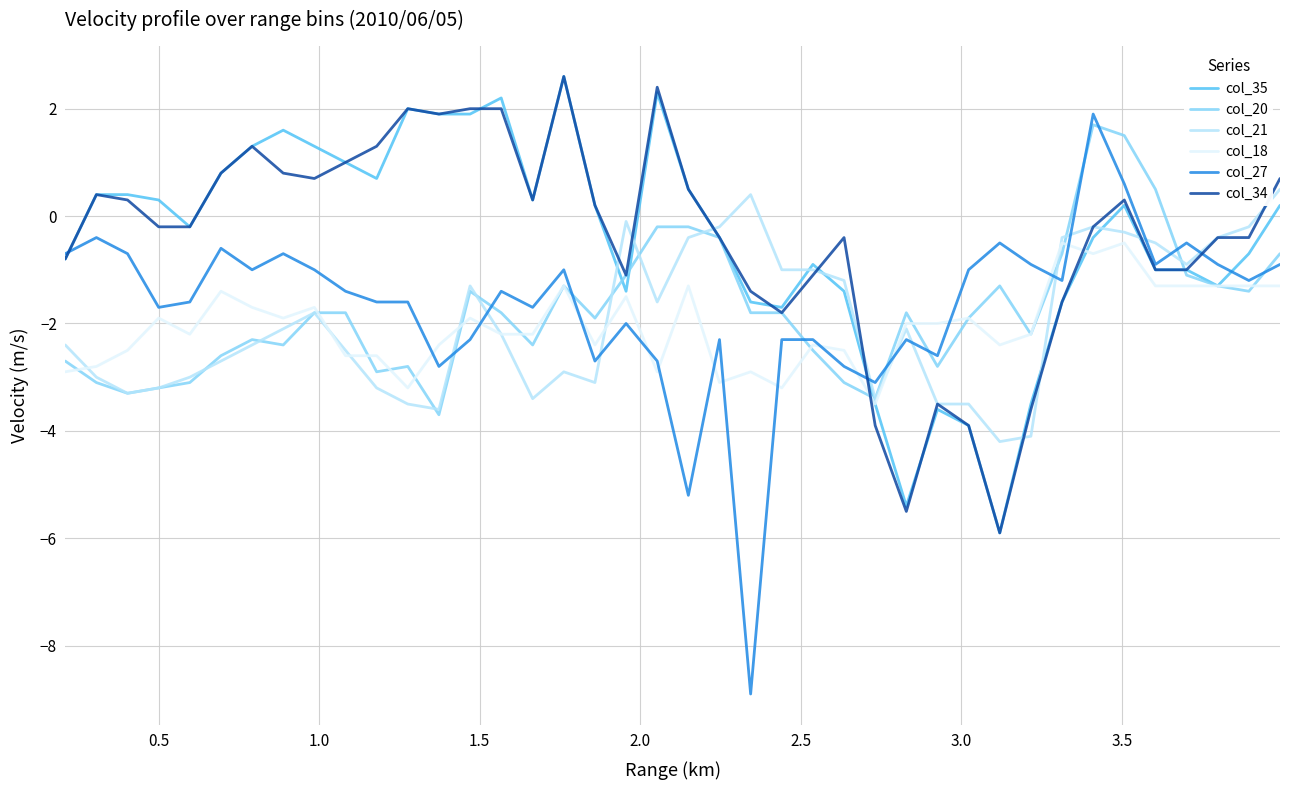

What is the average value of the col_34 series?

-0.4